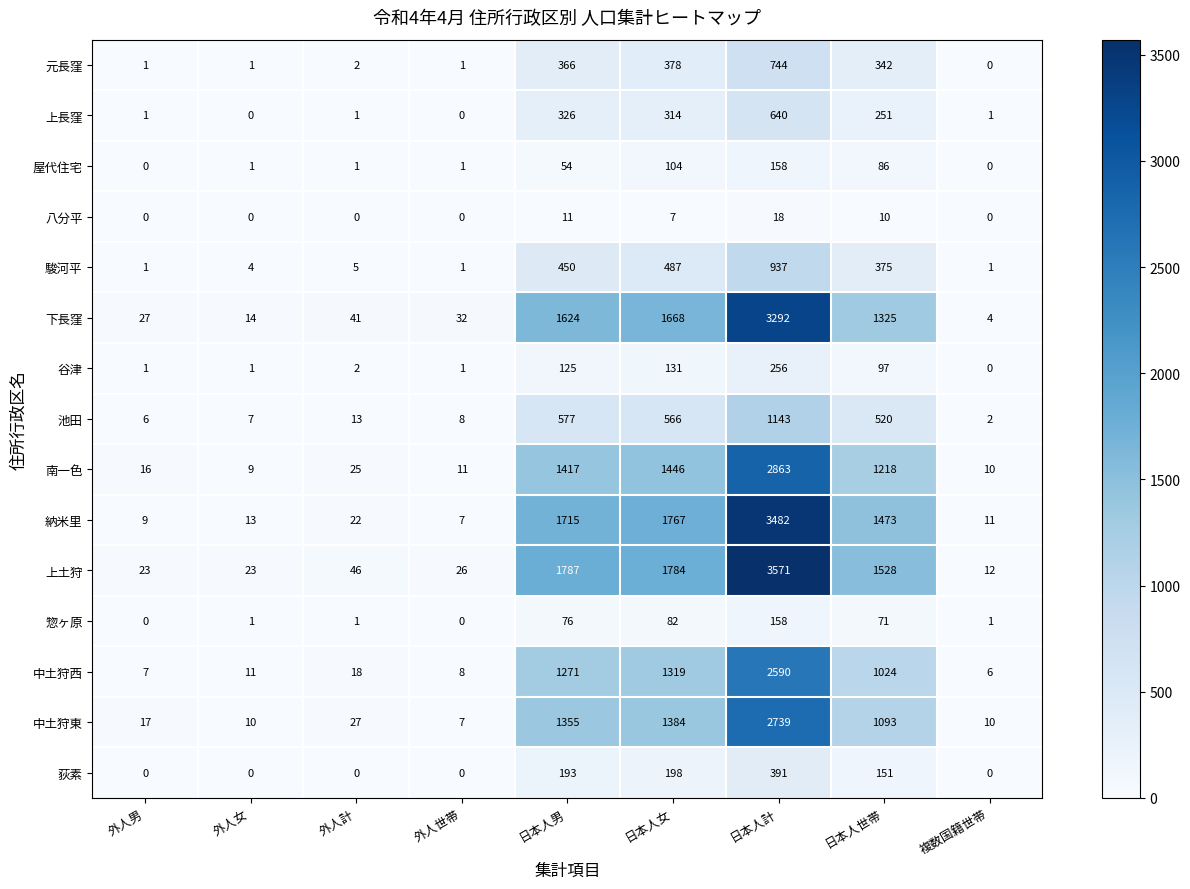

At which label does 中土狩西 reach its minimum?

複数国籍世帯